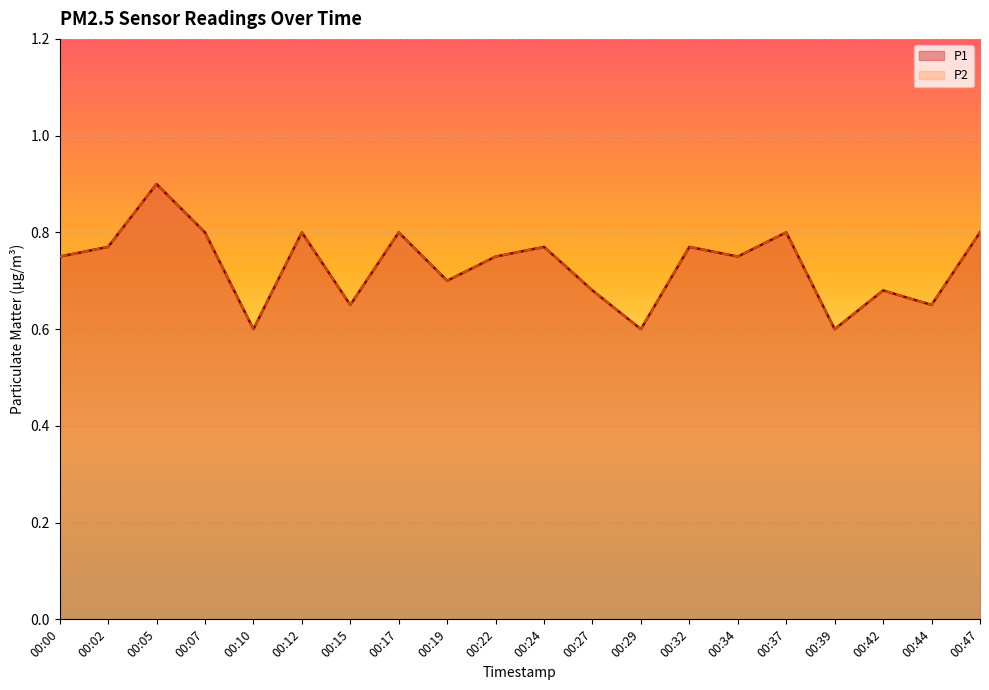

Which series has the largest total across all categories?

P1